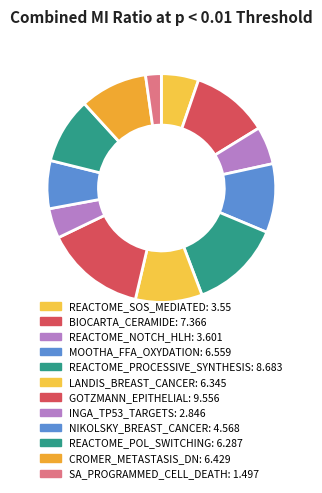

To the nearest percent, what portion does LANDIS_BREAST_CANCER represent?

9%